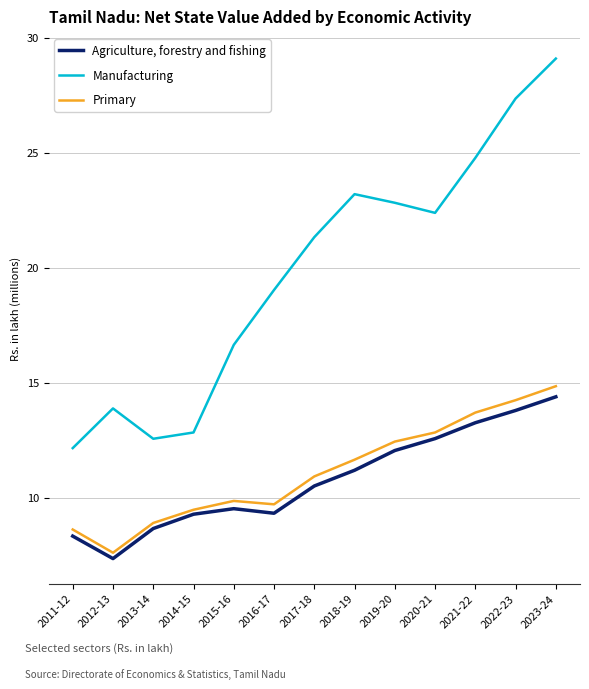

What position from the left is 2023-24?

13